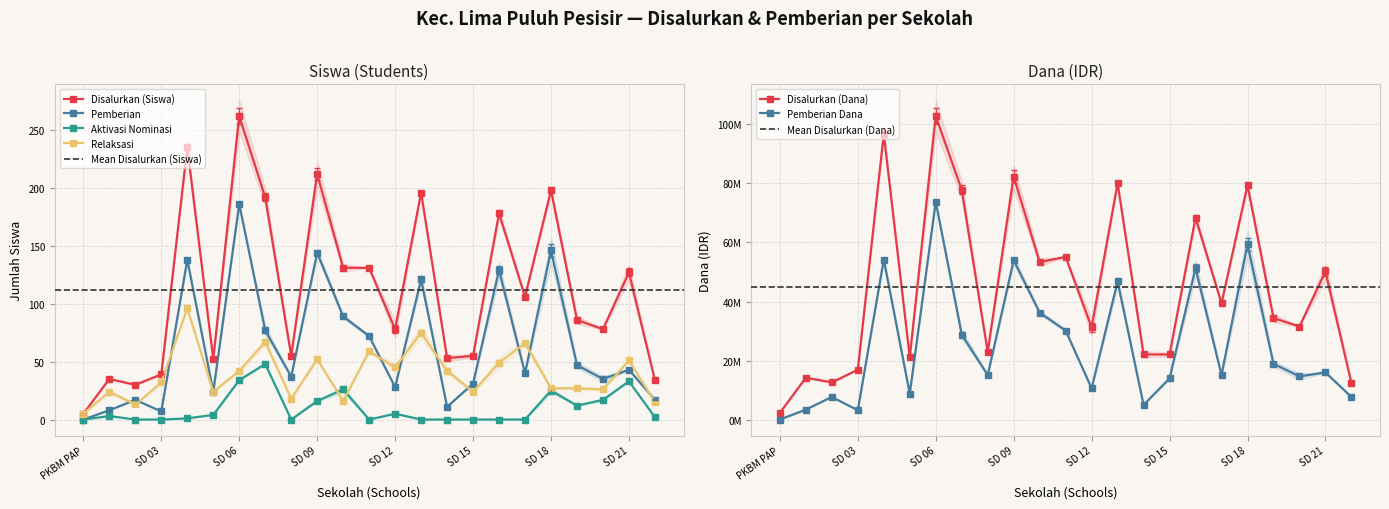

What is the maximum value shown in the chart?

102825000